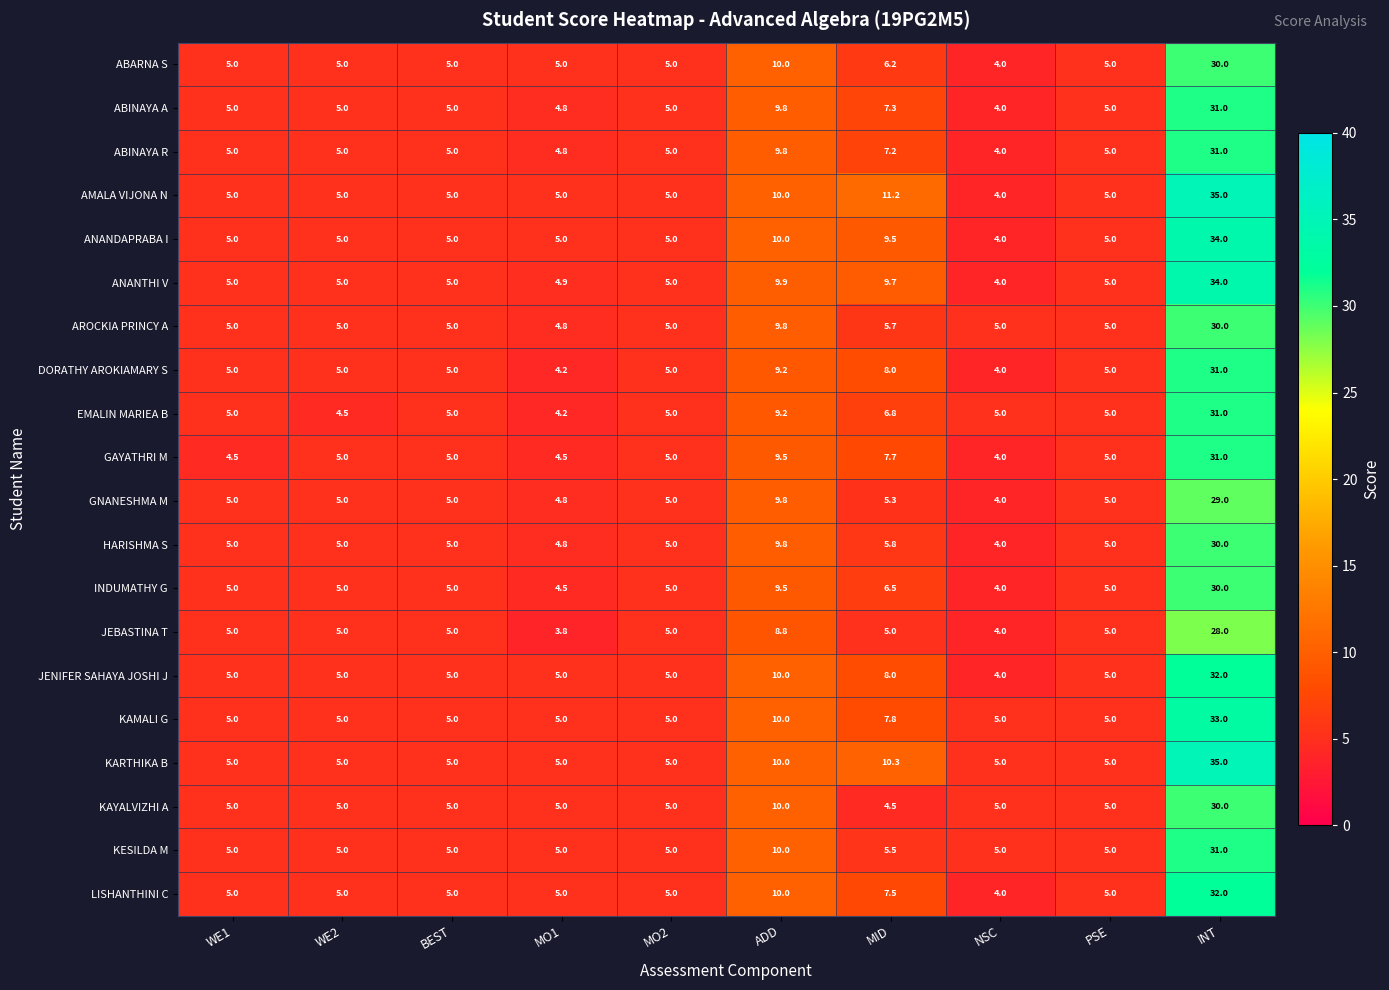

What is the difference between the second highest and minimum values in the KAYALVIZHI A series?

5.5